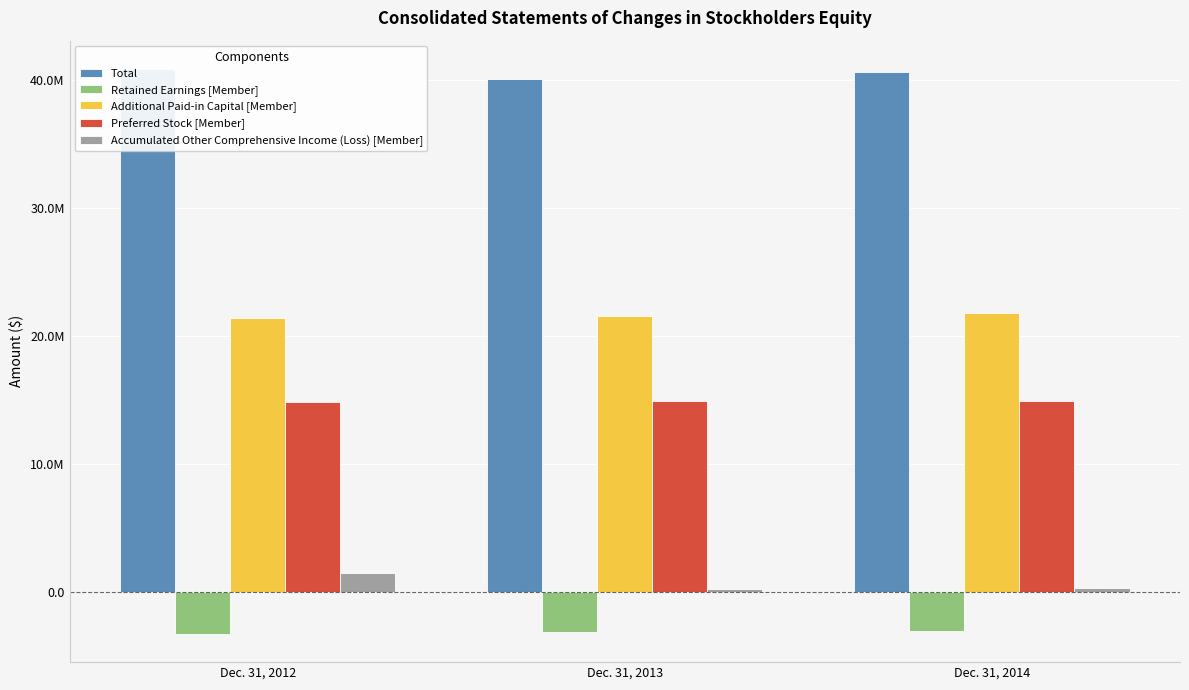

Between Dec. 31, 2013 and Dec. 31, 2014, which is larger?

Dec. 31, 2014